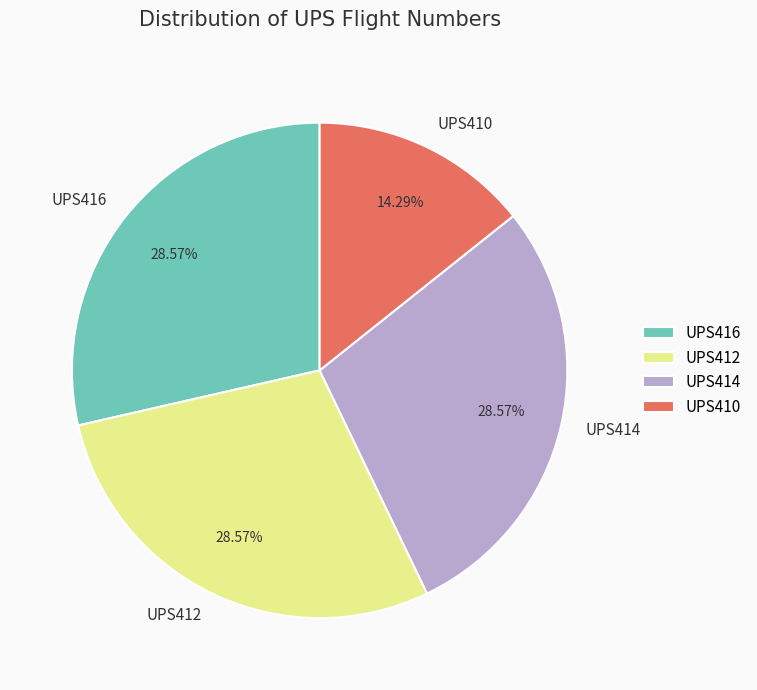

Is the sum of UPS410 and UPS414 greater than half?

No